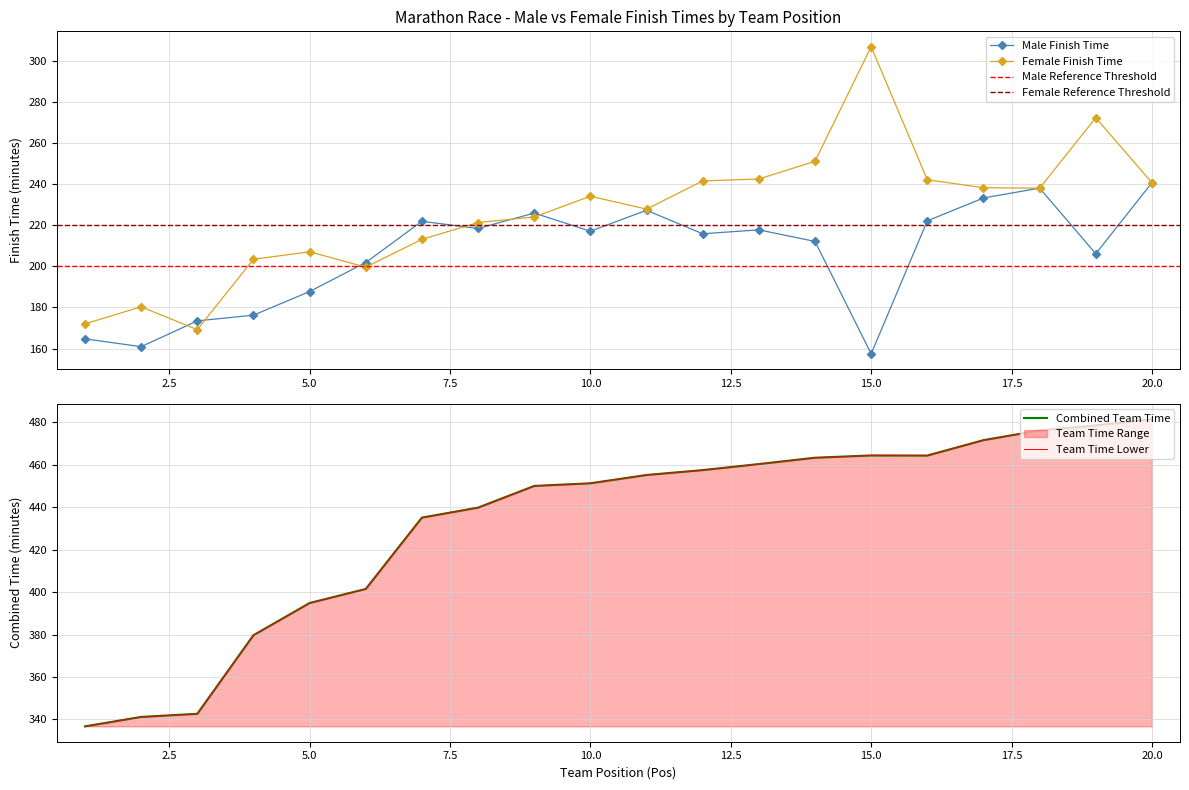

Reading left to right, transcribe all the data shown in this chart.

Male Time (min): 164.7	160.9	173.5	176.2	187.8	201.9	221.9	218.5	226.0	217.1	227.3	215.9	217.8	212.2	157.4	222.2	233.3	238.1	206.2	240.7
Female Time (min): 172.0	180.3	169.2	203.4	207.1	199.6	213.2	221.3	224.1	234.2	227.9	241.6	242.6	251.2	307.0	242.2	238.3	238.1	272.4	240.7